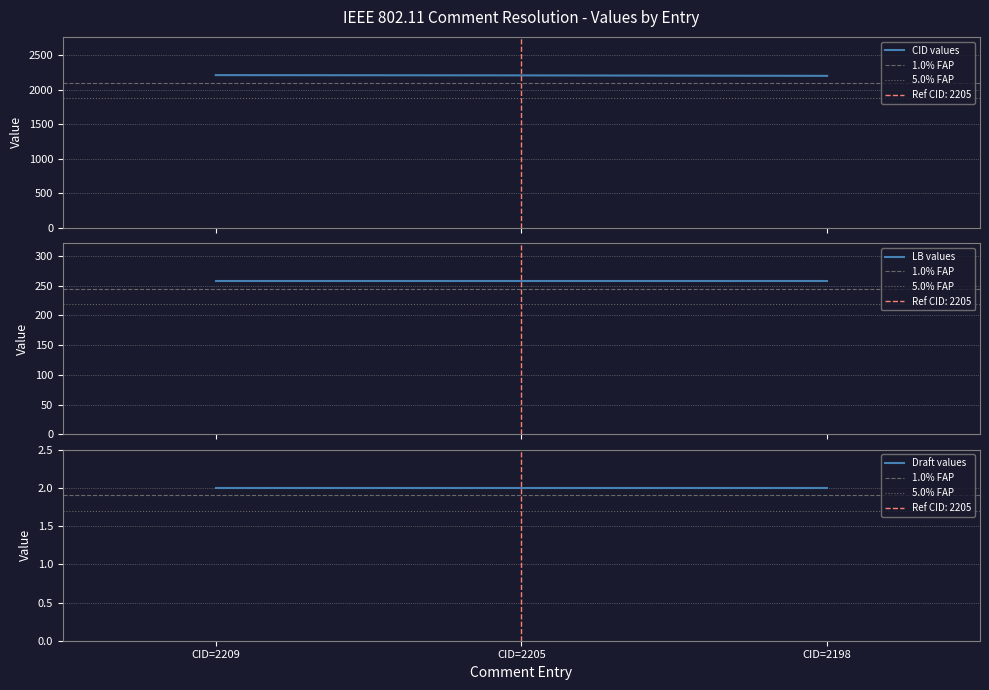

Reading right to left, transcribe all the data shown in this chart.

CID: 2198	2205	2209
LB: 257	257	257
Draft: 2	2	2